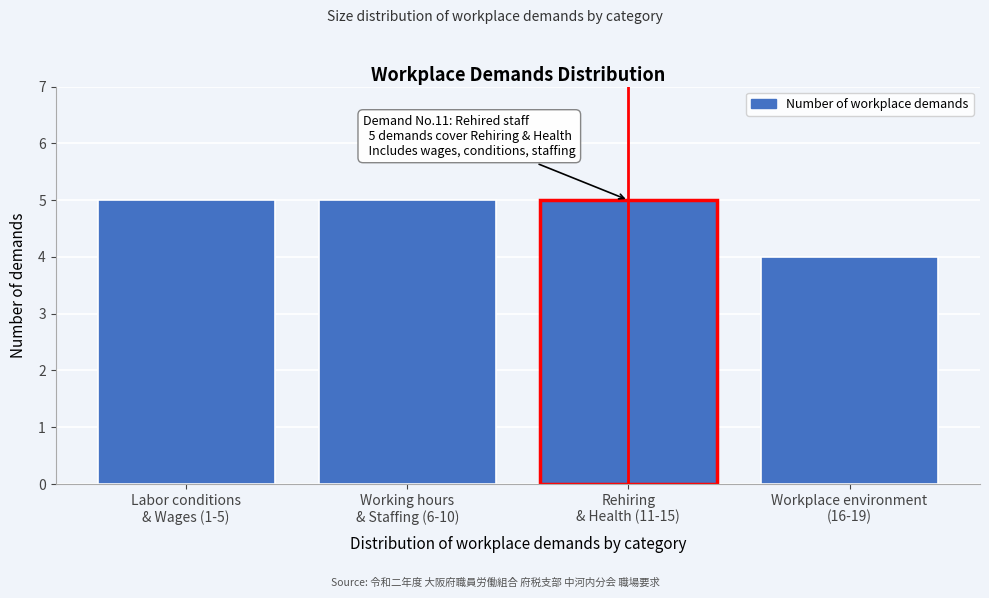

Reading left to right, extract all data points from this chart.

5	5	5	4